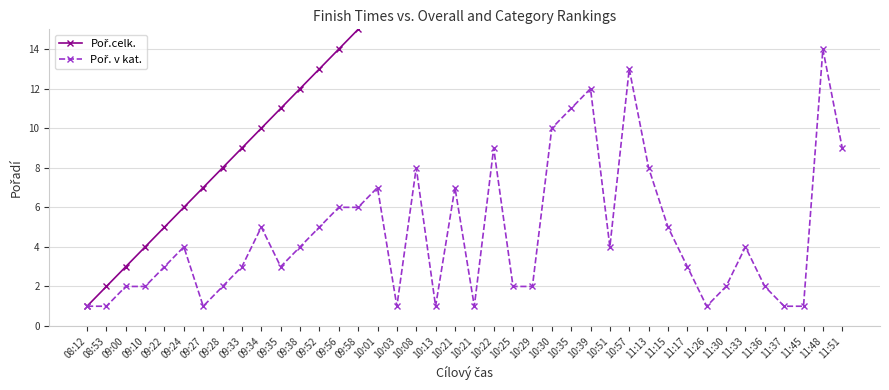

Count the number of data series in this chart.

2